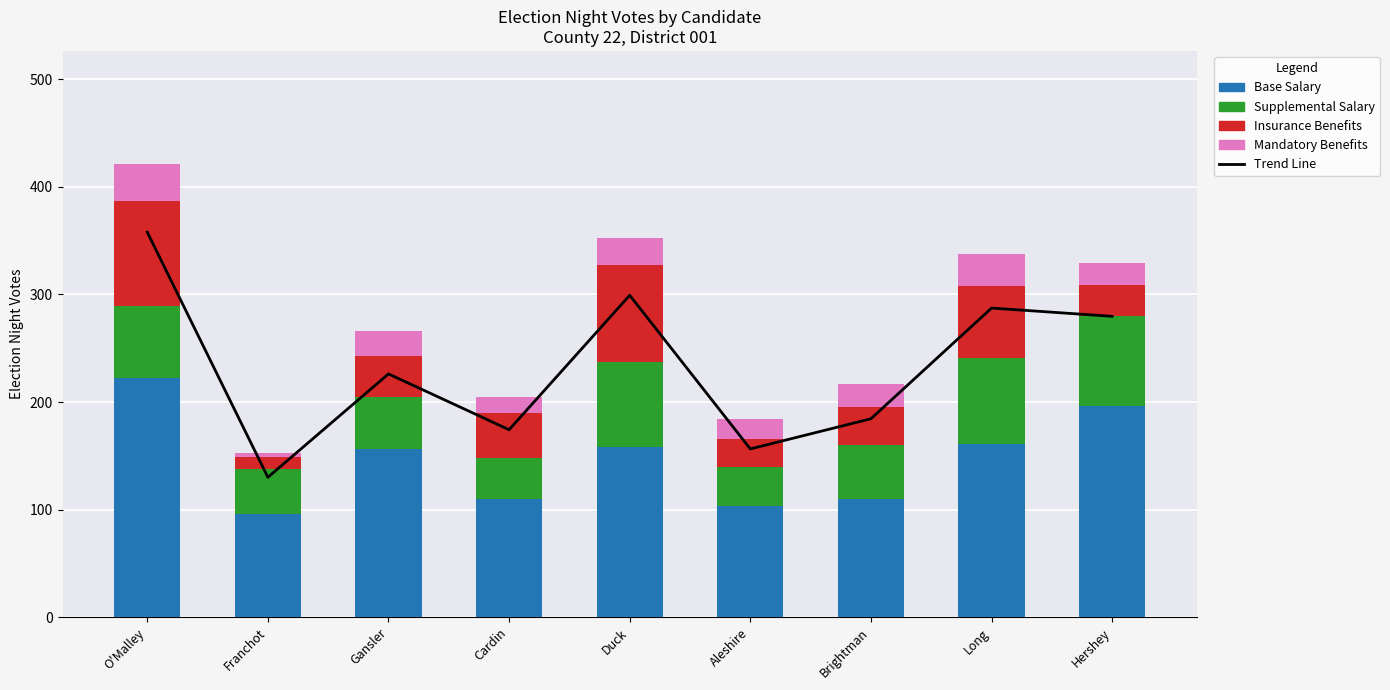

List the series in order of their peak value, highest first.

Trend Line, Base Salary, Insurance Benefits, Supplemental Salary, Mandatory Benefits